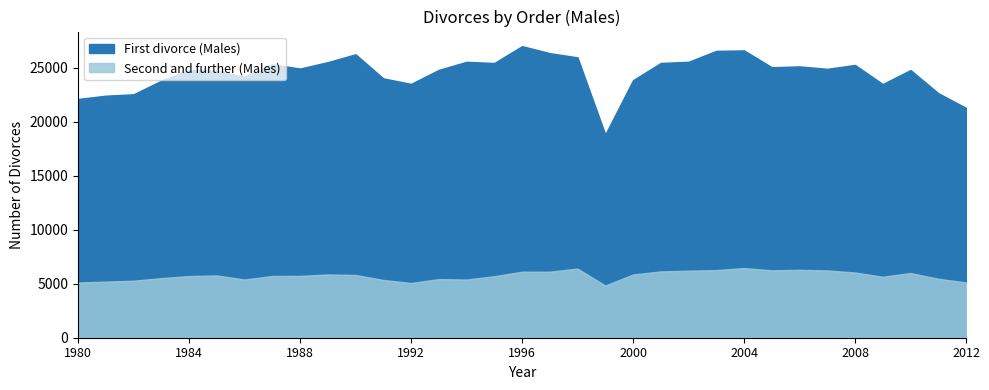

How many lines are shown in the chart?

2